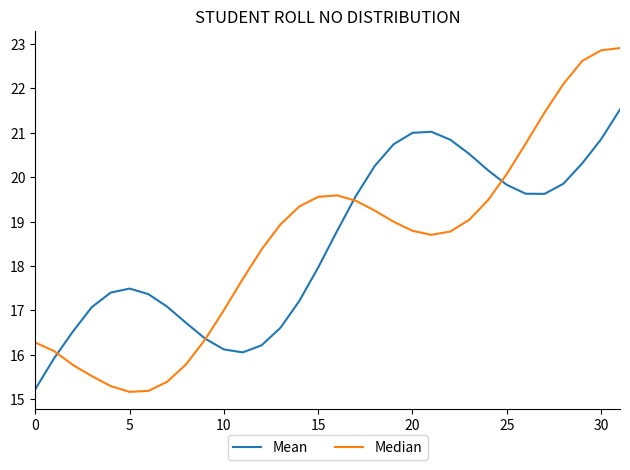

How many times do Mean and Median cross each other?

4